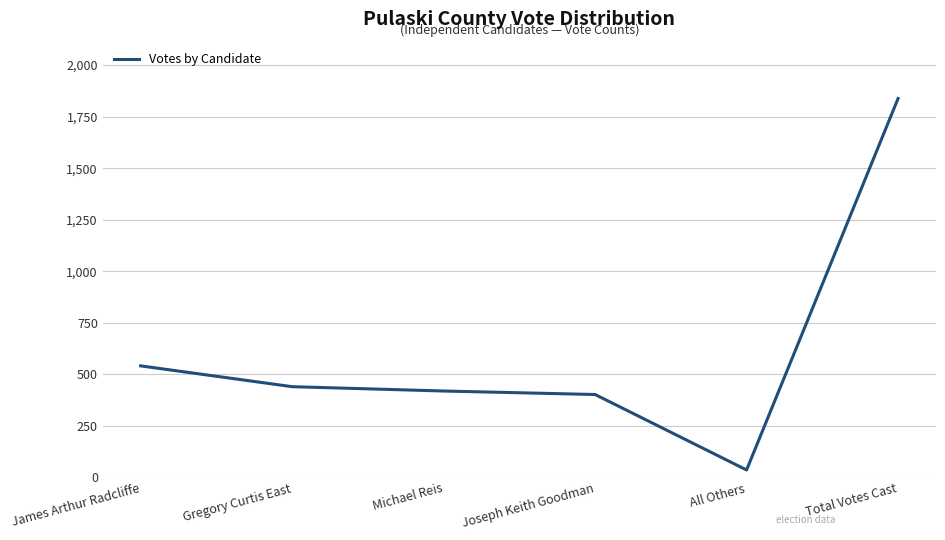

What is the sum of all values?

3676